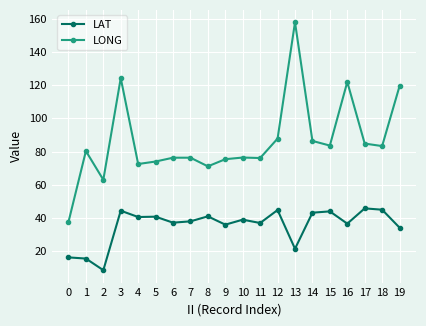

Count the number of categories in the chart.

20